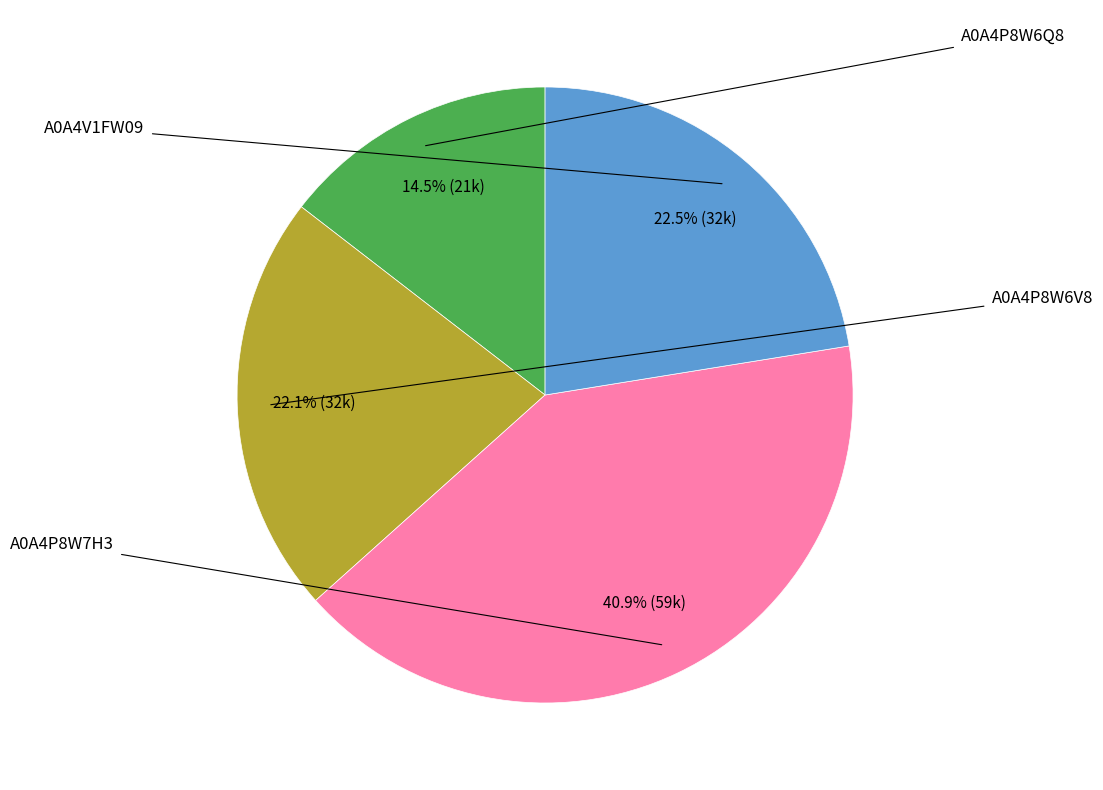

How many slices are in this pie chart?

4